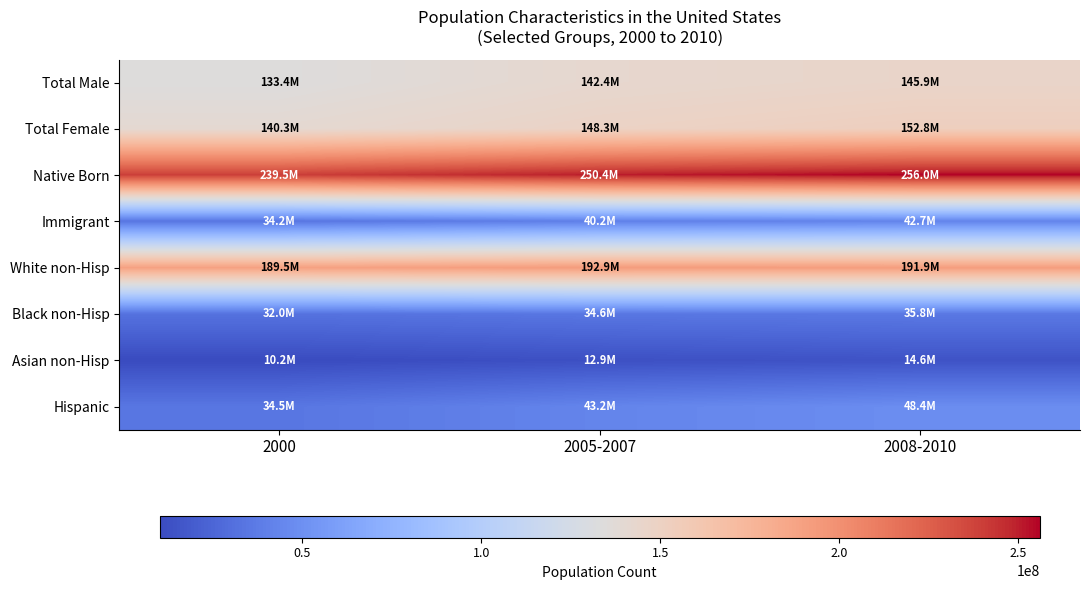

Which series changed the most between 2000 and 2005-2007?

Native Born